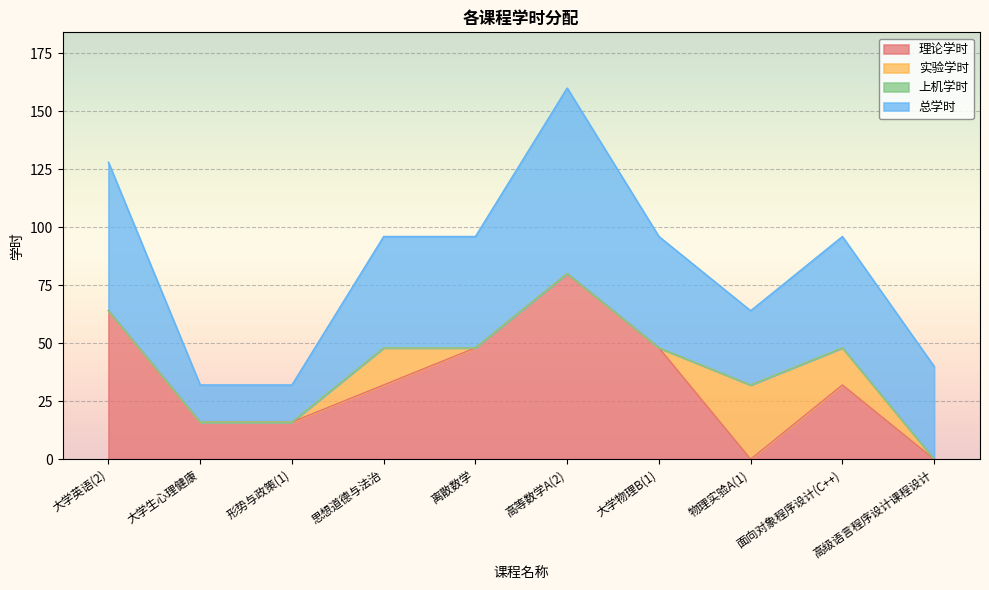

Is the value of 实验学时 at 大学英语(2) greater than the value of 上机学时 at 大学生心理健康?

No